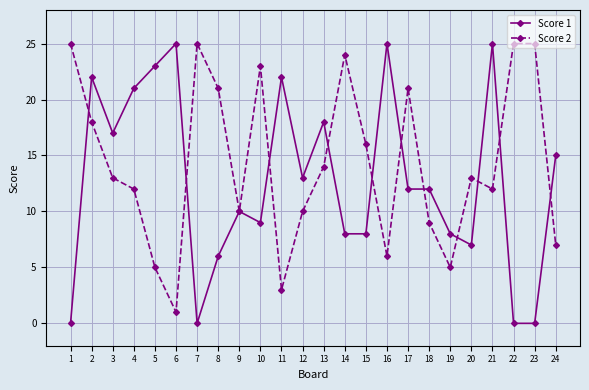

Rank the series by their average value, from highest to lowest.

Score 2, Score 1